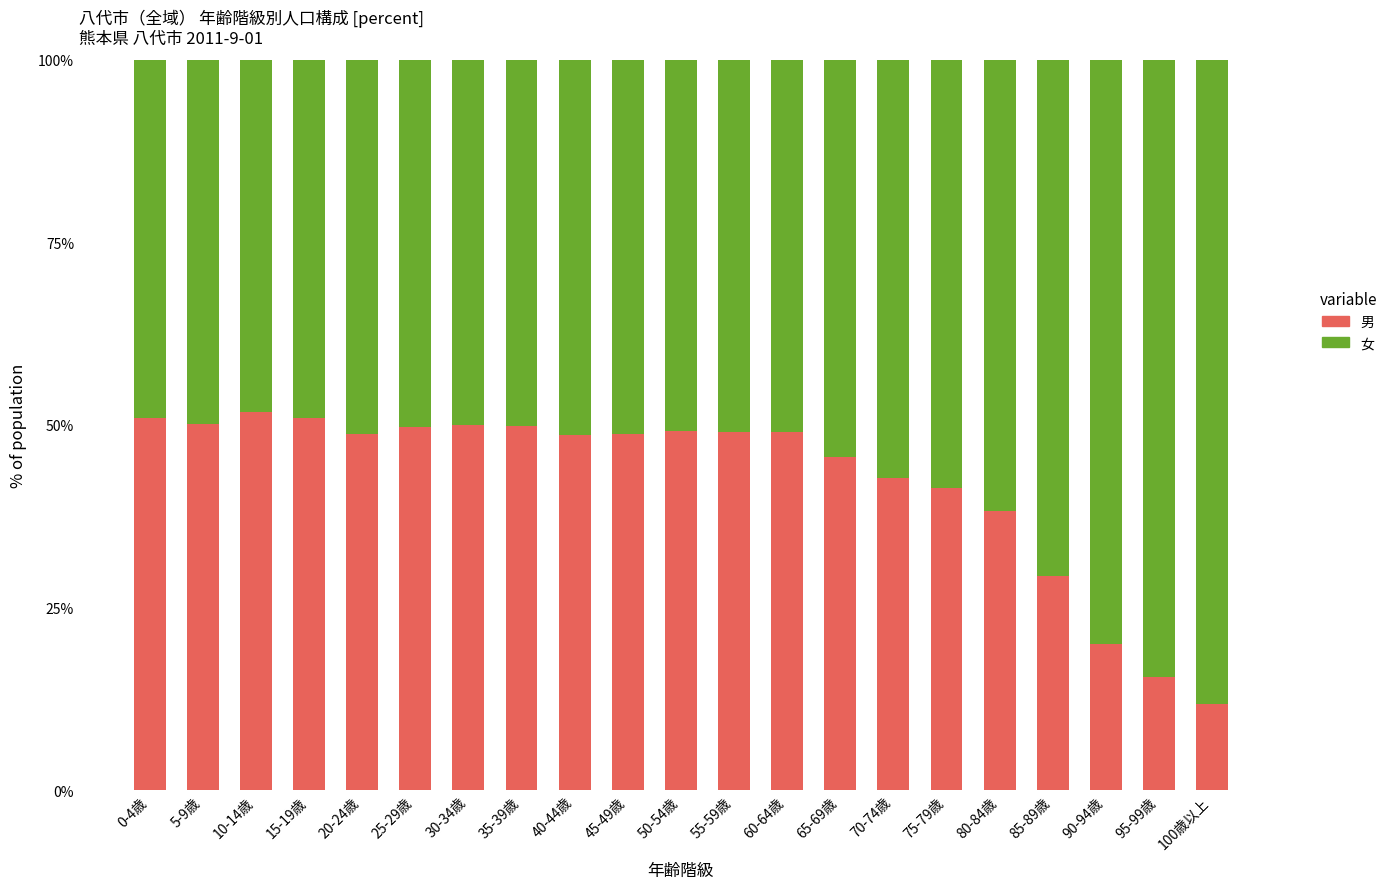

Is it true that 男 equals 49.7 at 25-29歳?

True